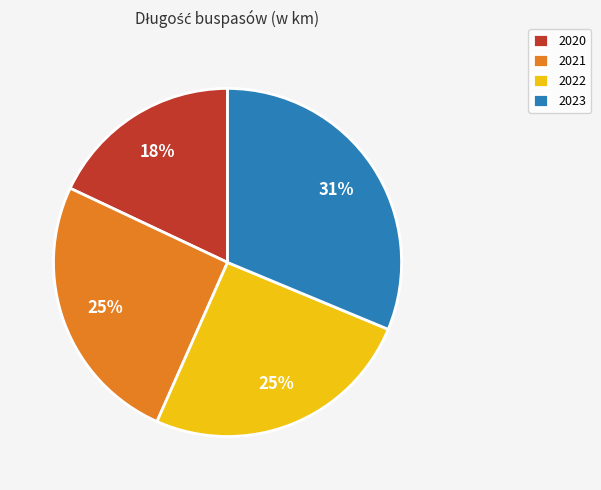

Count the number of slices in the pie.

4